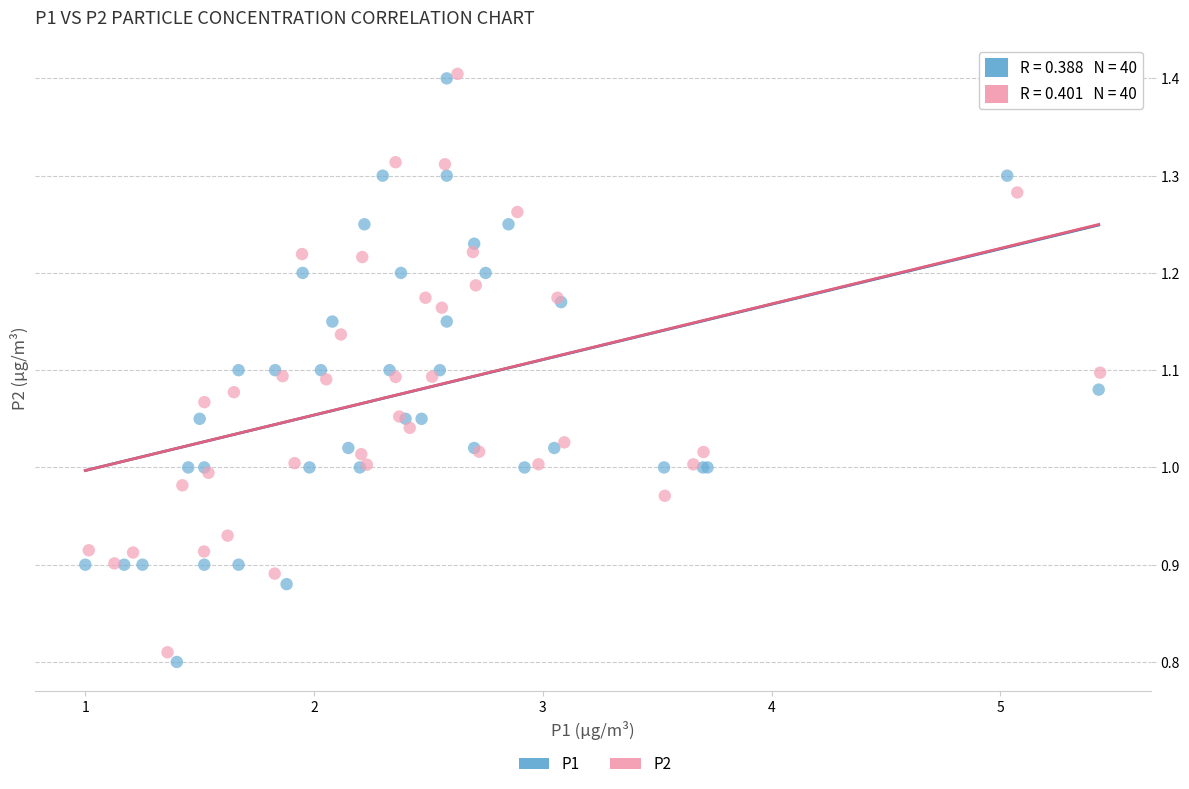

Which series has the widest spread of Y values?

P1